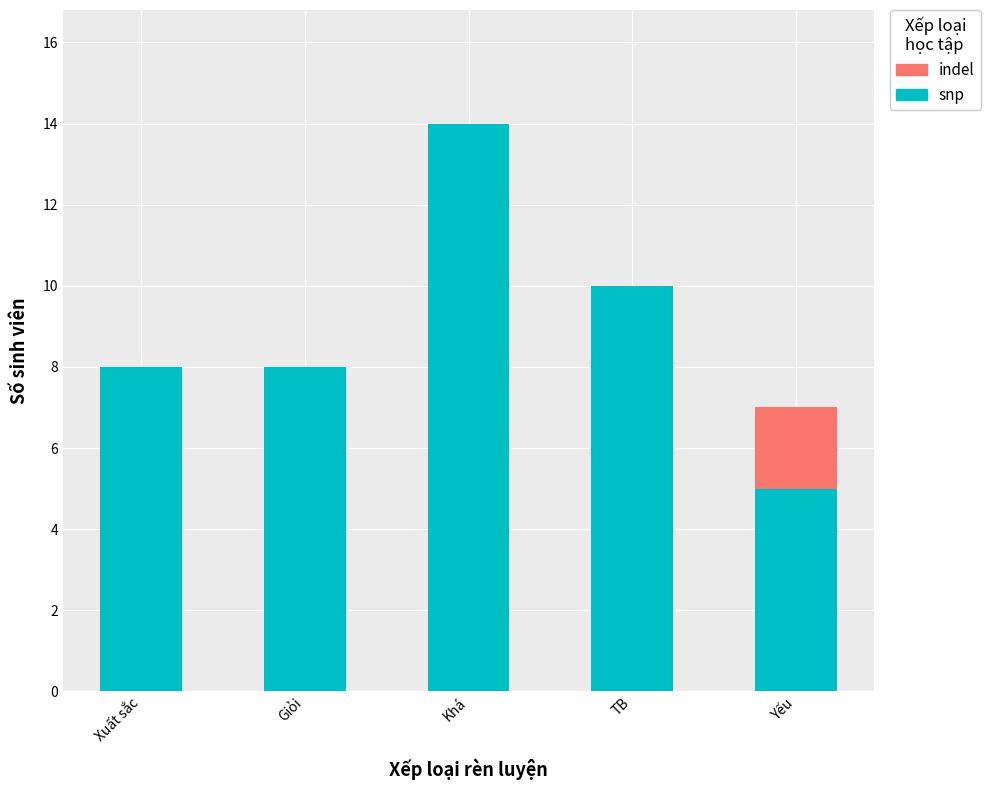

How many snp values are between 8 and 10?

3